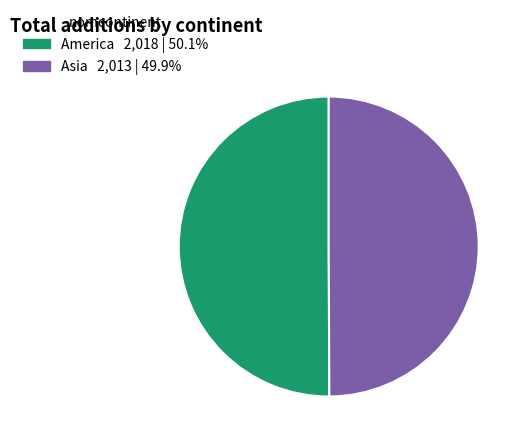

Approximately how many times larger is the value at Asia compared to America?

1.0